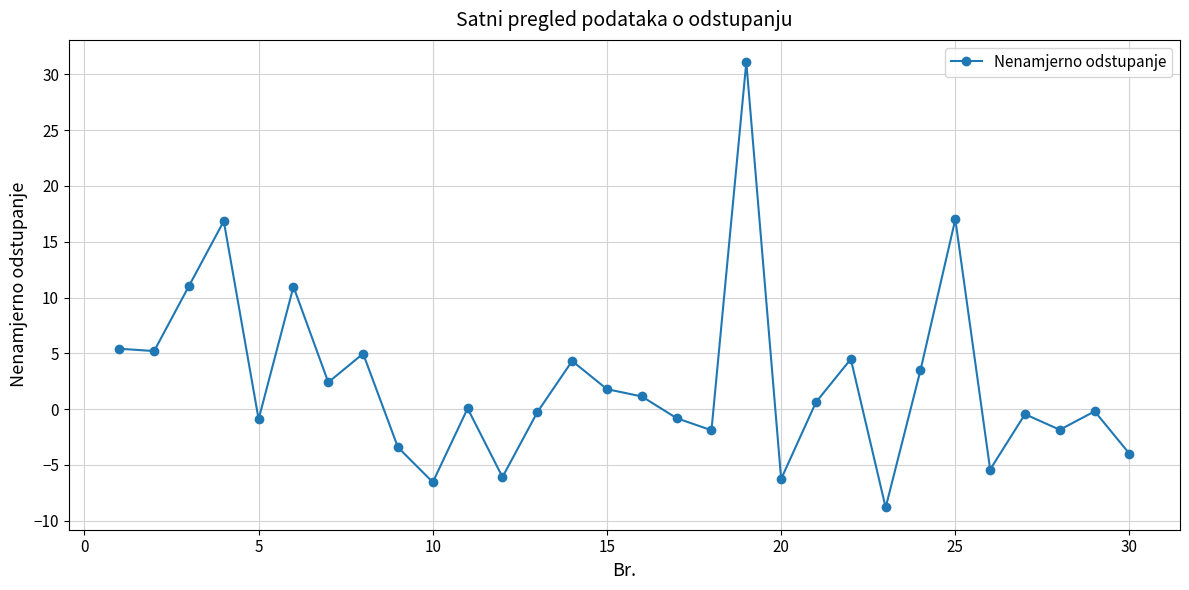

True or false: the data has more than 2 interior local peaks.

True